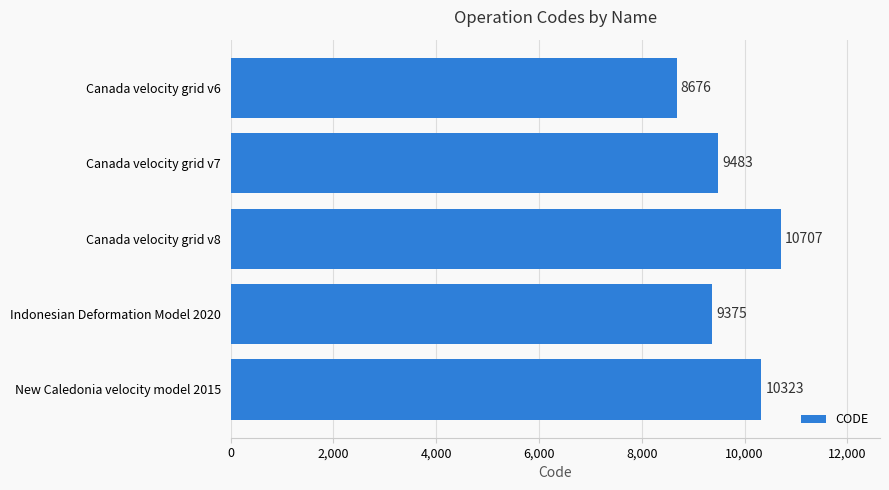

What is the change in value from Canada velocity grid v8 to New Caledonia velocity model 2015?

-384